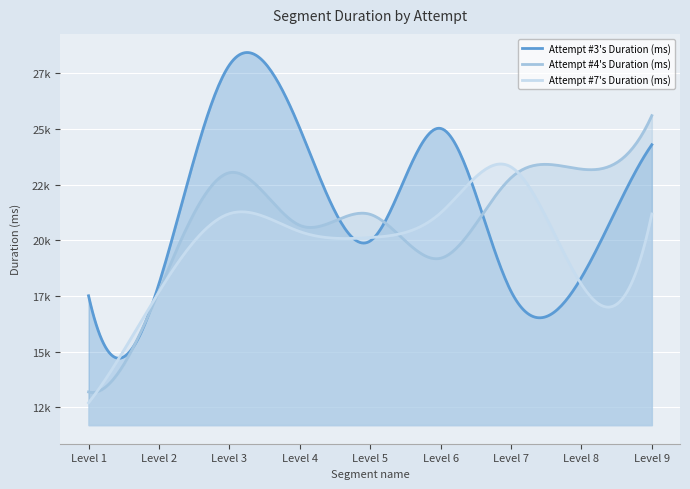

Where does the Attempt #4's Duration (ms) series first go above 21172?

Level 3